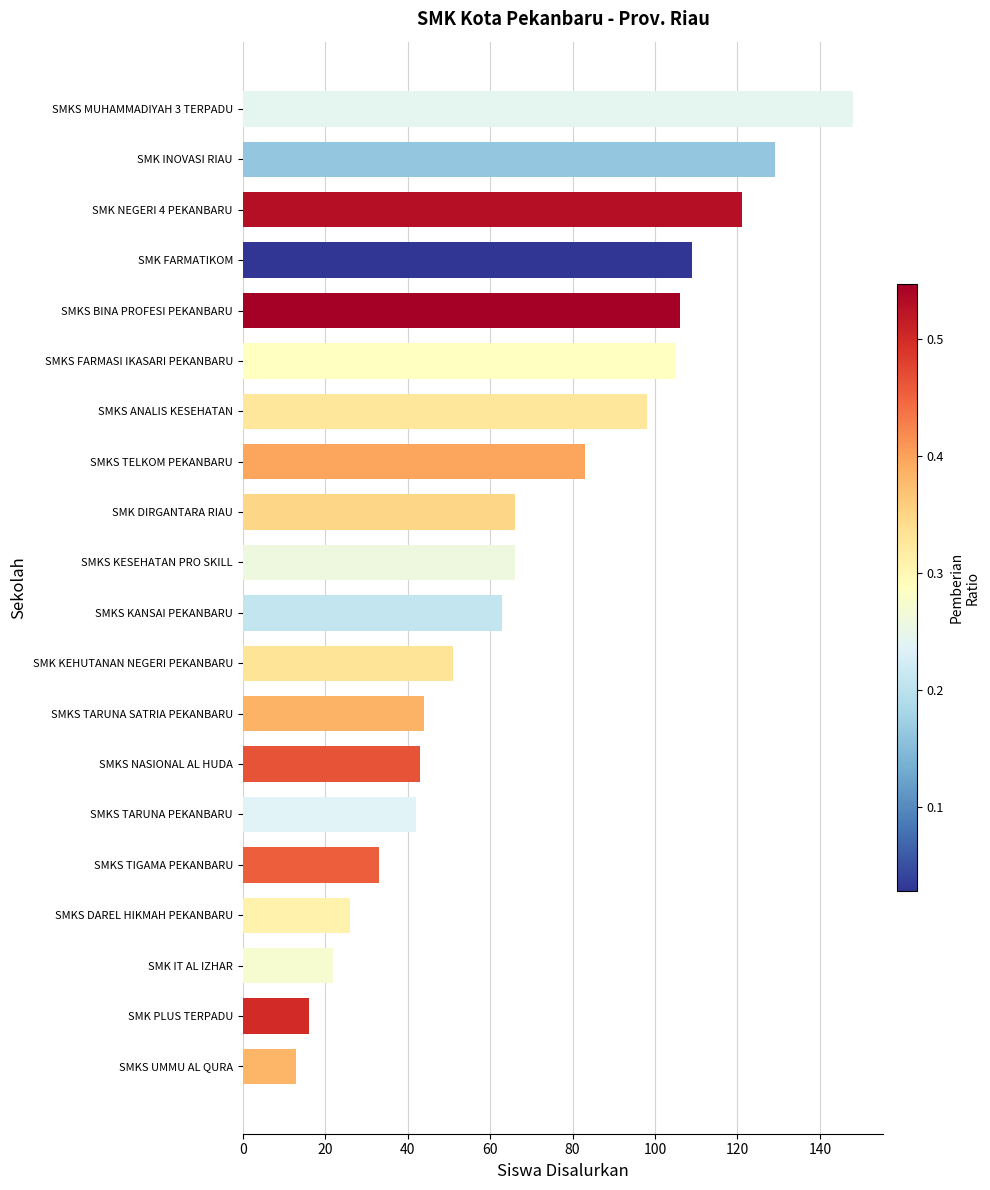

What is the ratio of the value at SMKS UMMU AL QURA to the value at SMKS NASIONAL AL HUDA?

0.3